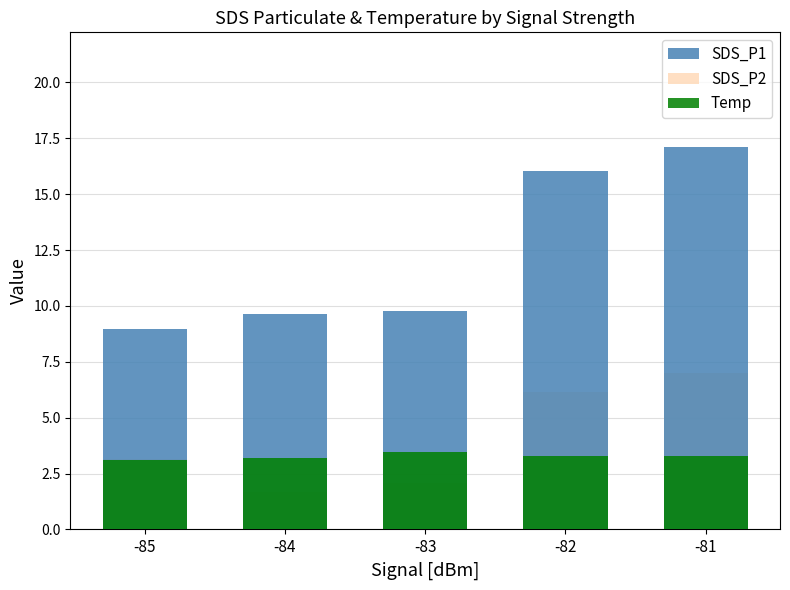

What is the minimum value for Temp?

3.1